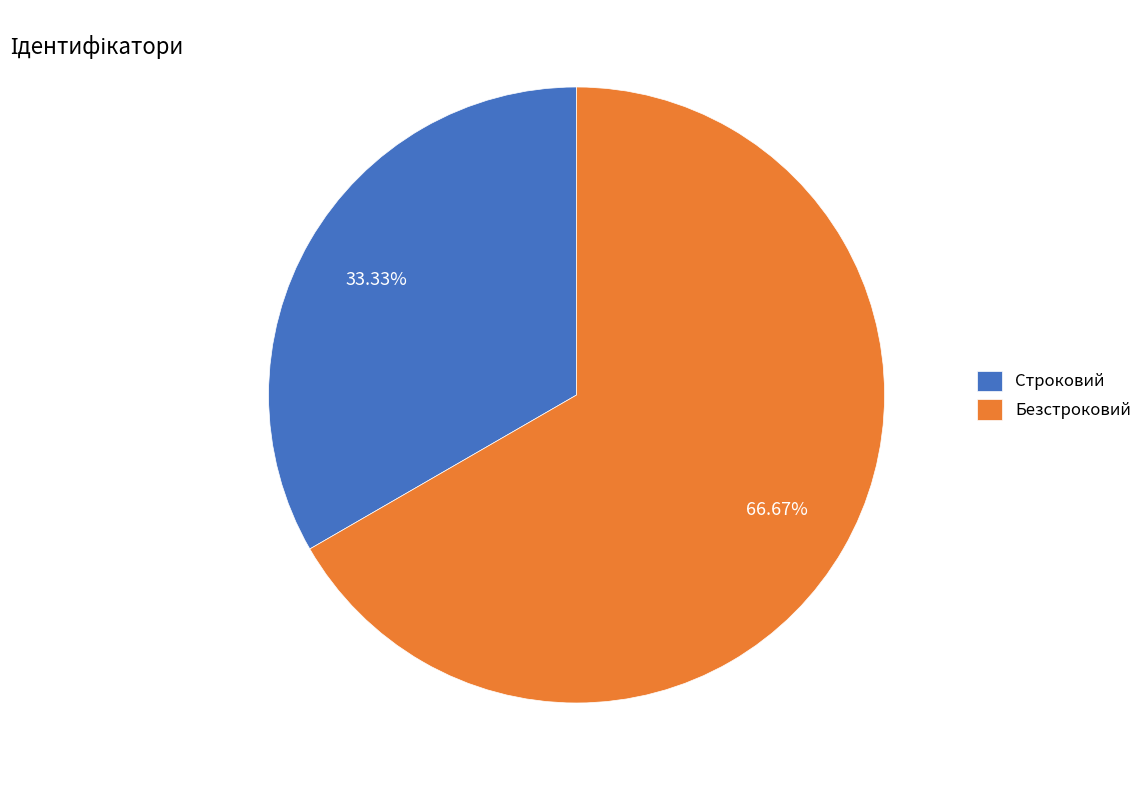

To the nearest percent, what is the difference between the Строковий and Безстроковий slice percentages?

33%